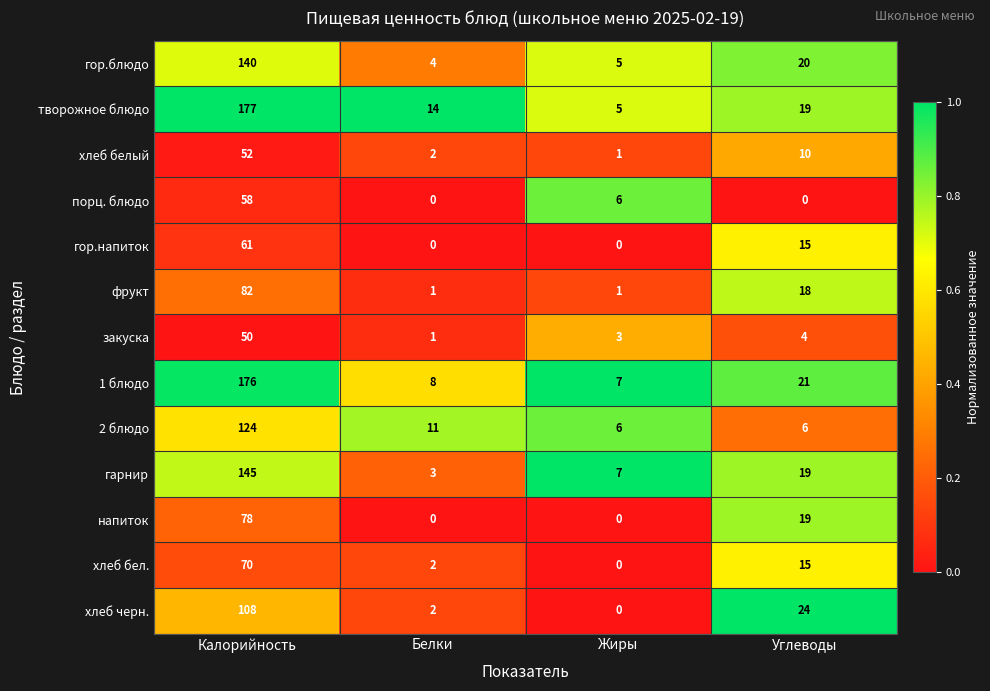

At which label is хлеб белый closest to 26?

Углеводы